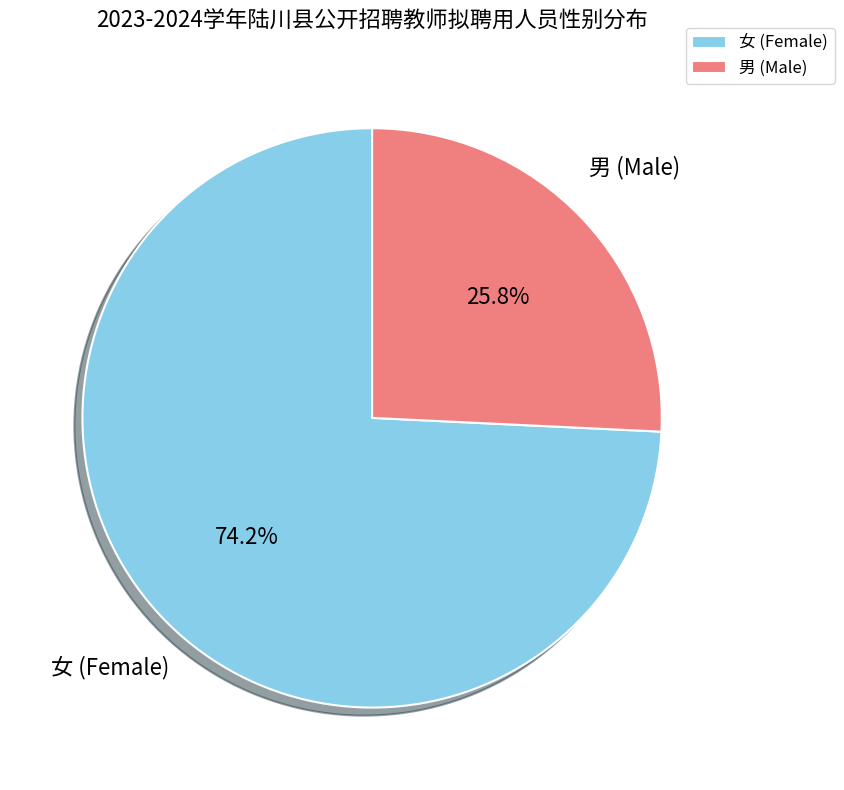

Do 男 and 女 together represent more than half of the pie?

Yes